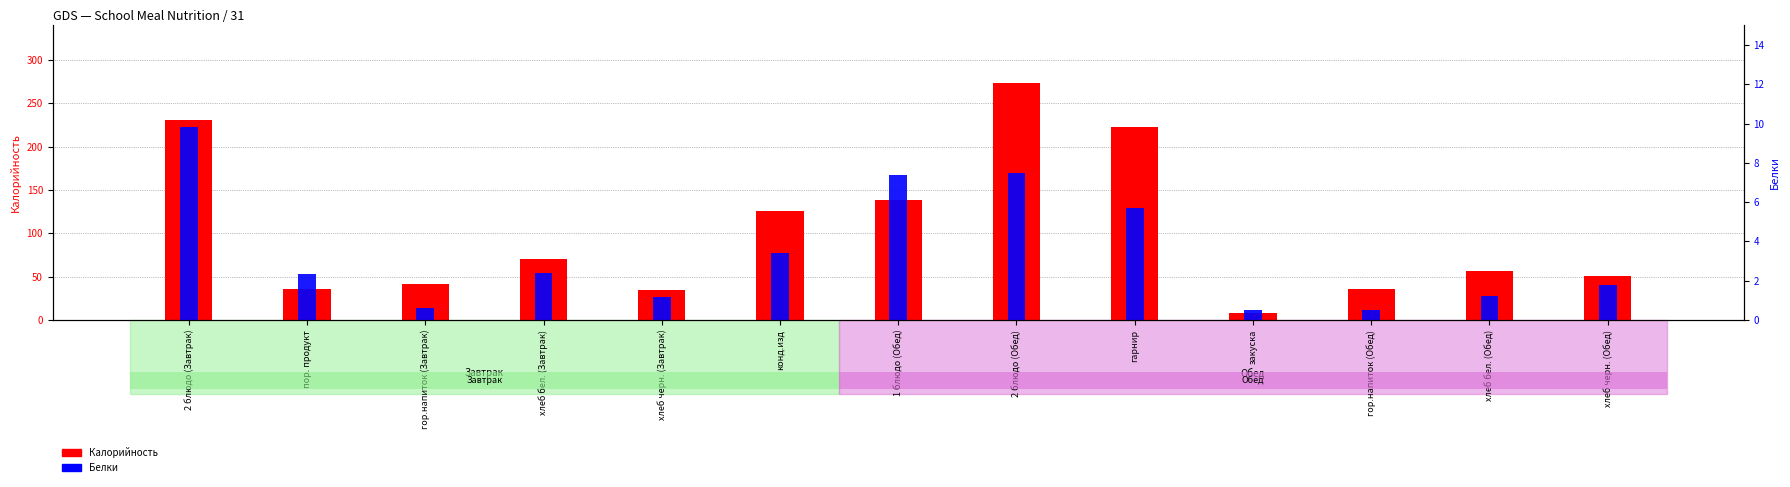

The Белки series shows 0.5 at гор.напиток (Обед). True or false?

True